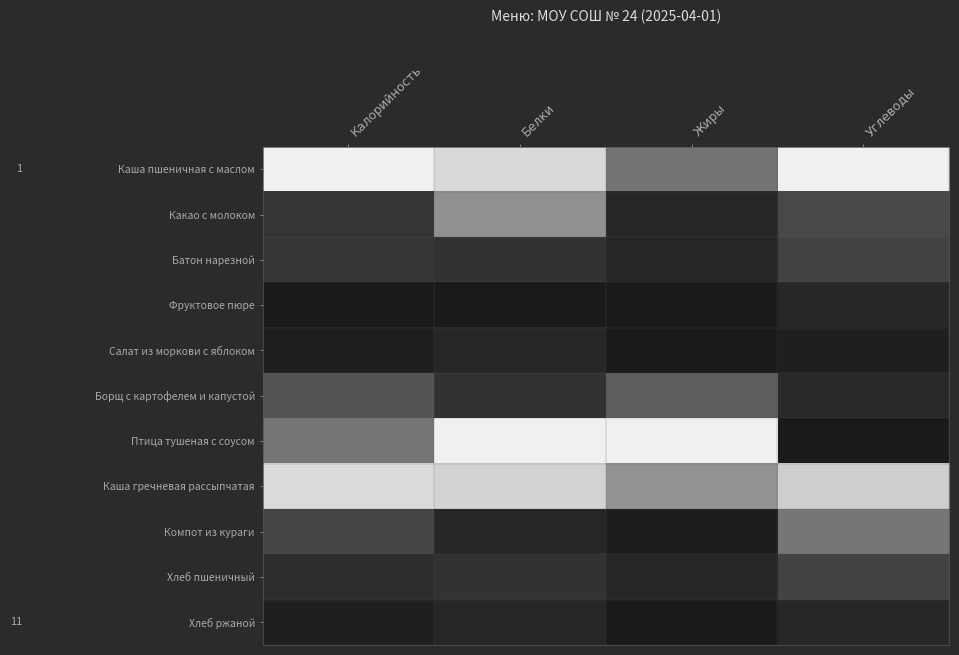

Reading left to right, extract all data points from this chart.

Каша пшеничная с маслом: Калорийность=1.0	Белки=0.9	Жиры=0.5	Углеводы=1.0
Какао с молоком: Калорийность=0.2	Белки=0.6	Жиры=0.1	Углеводы=0.3
Батон нарезной: Калорийность=0.2	Белки=0.2	Жиры=0.1	Углеводы=0.3
Фруктовое пюре: Калорийность=0.0	Белки=0.0	Жиры=0.0	Углеводы=0.1
Салат из моркови с яблоком: Калорийность=0.0	Белки=0.1	Жиры=0.0	Углеводы=0.0
Борщ с картофелем и капустой: Калорийность=0.4	Белки=0.2	Жиры=0.4	Углеводы=0.1
Птица тушеная с соусом: Калорийность=0.5	Белки=1.0	Жиры=1.0	Углеводы=0.0
Каша гречневая рассыпчатая: Калорийность=0.9	Белки=0.8	Жиры=0.6	Углеводы=0.8
Компот из кураги: Калорийность=0.3	Белки=0.1	Жиры=0.0	Углеводы=0.5
Хлеб пшеничный: Калорийность=0.2	Белки=0.2	Жиры=0.1	Углеводы=0.3
Хлеб ржаной: Калорийность=0.0	Белки=0.1	Жиры=0.0	Углеводы=0.1